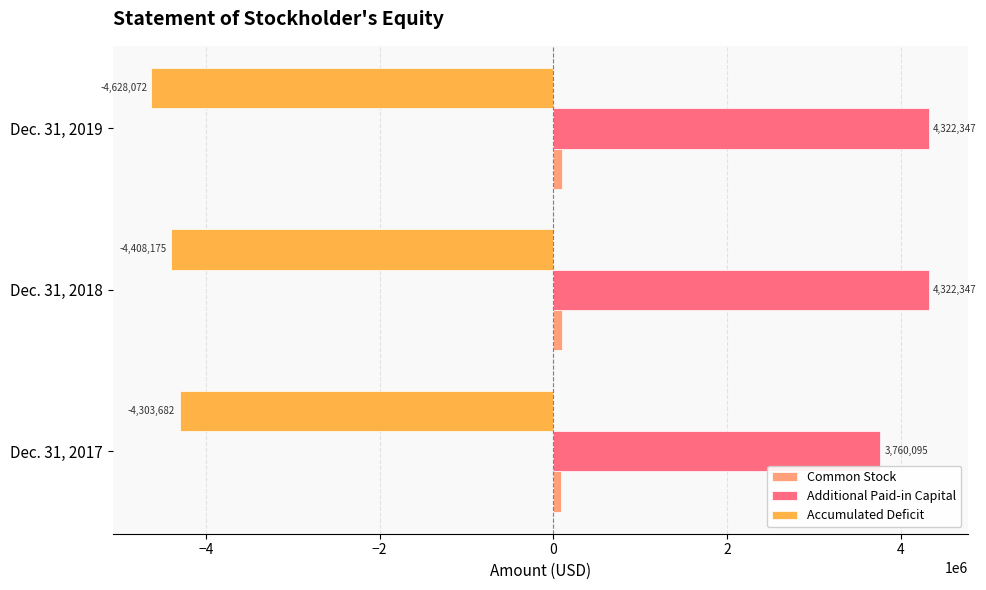

How many distinct data groups are displayed?

3